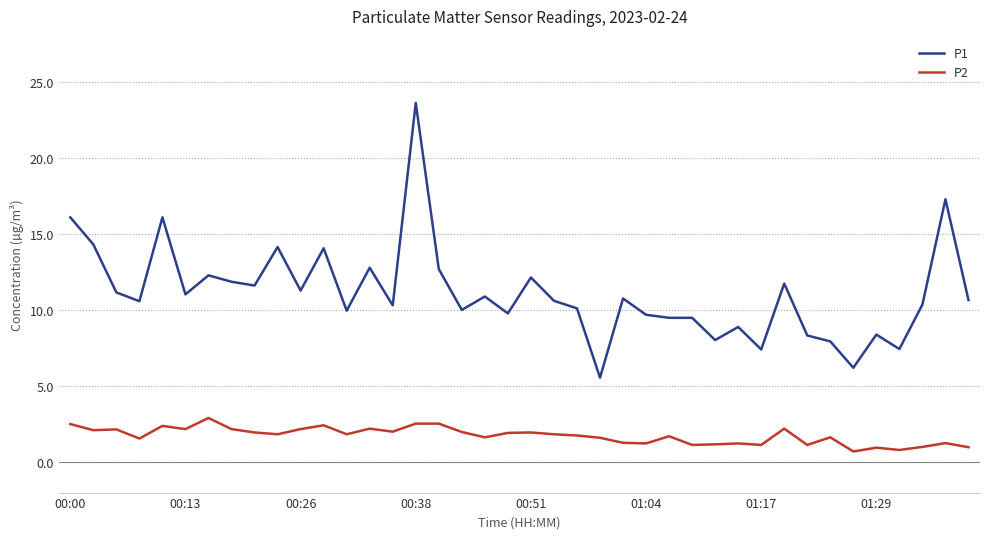

Rank the series by their average value, from highest to lowest.

P1, P2